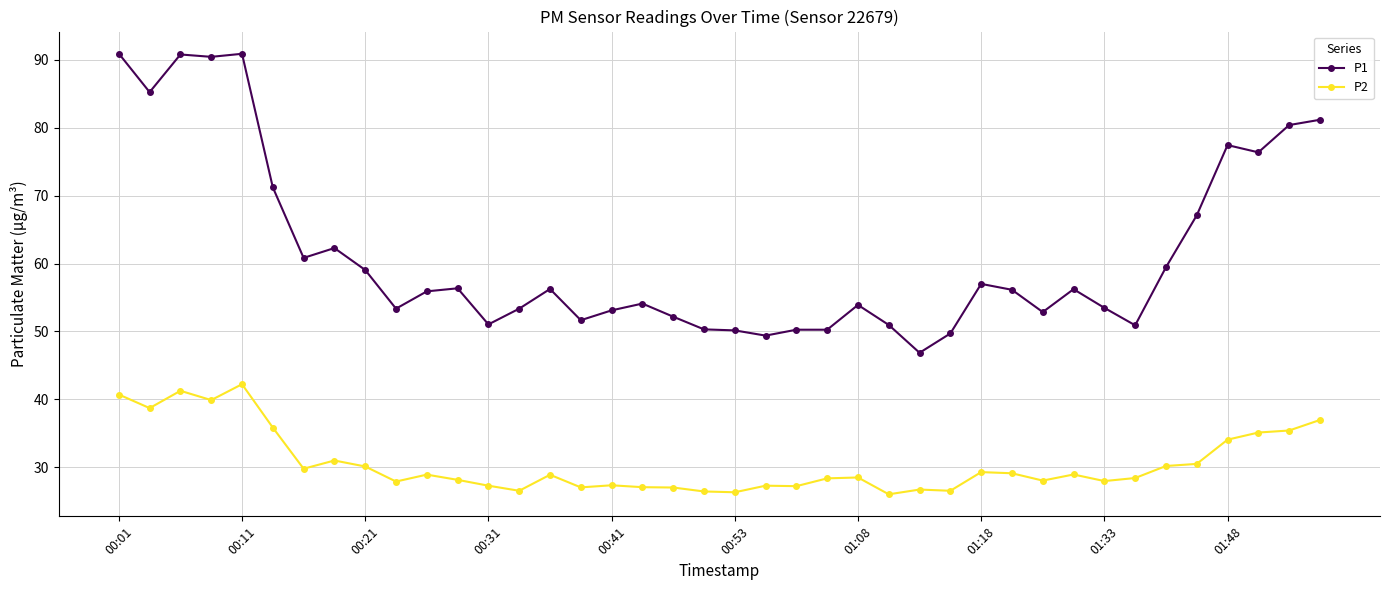

At how many categories does at least one series exceed 72?

9